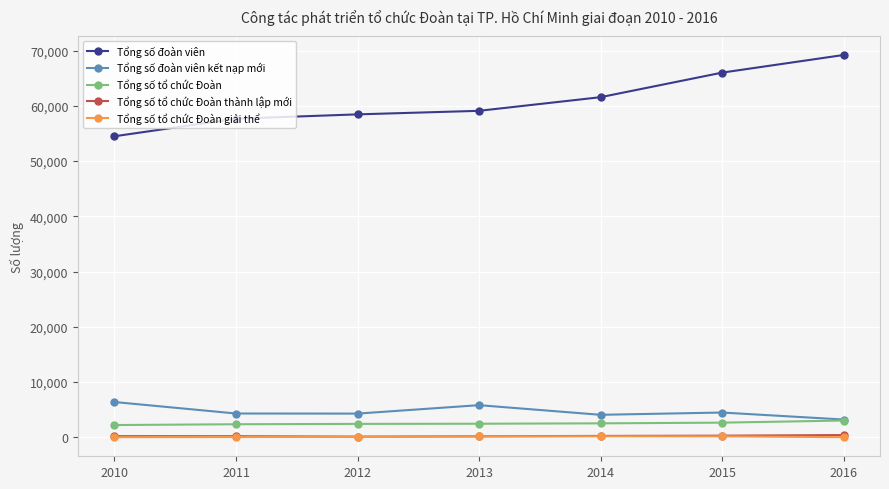

Which label corresponds to the largest value in the chart?

2016